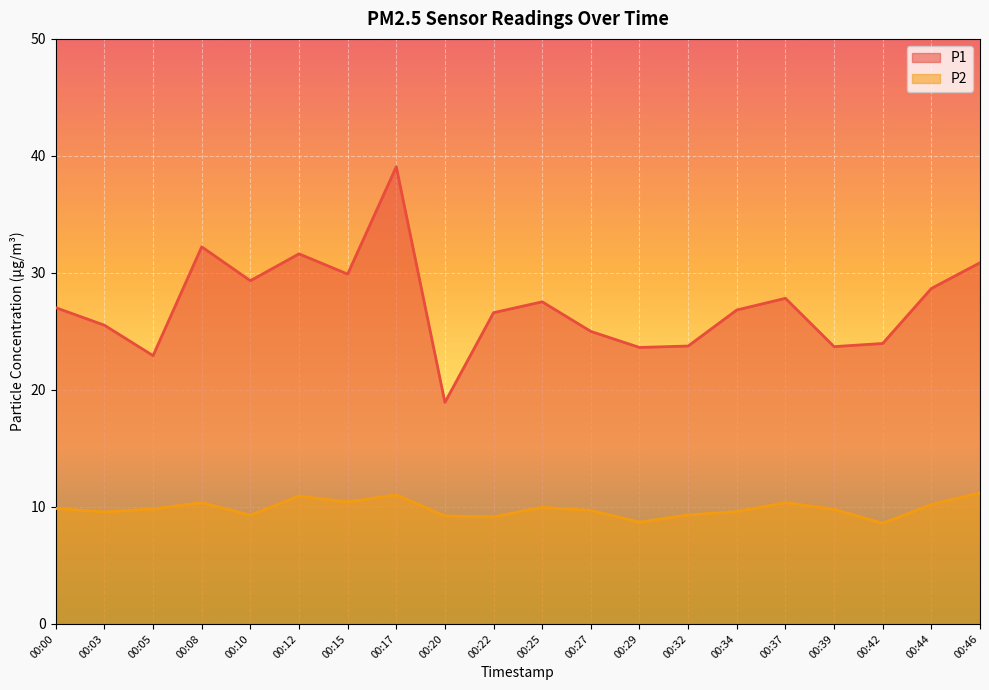

The P2 series shows 10.4 at 00:15. True or false?

True